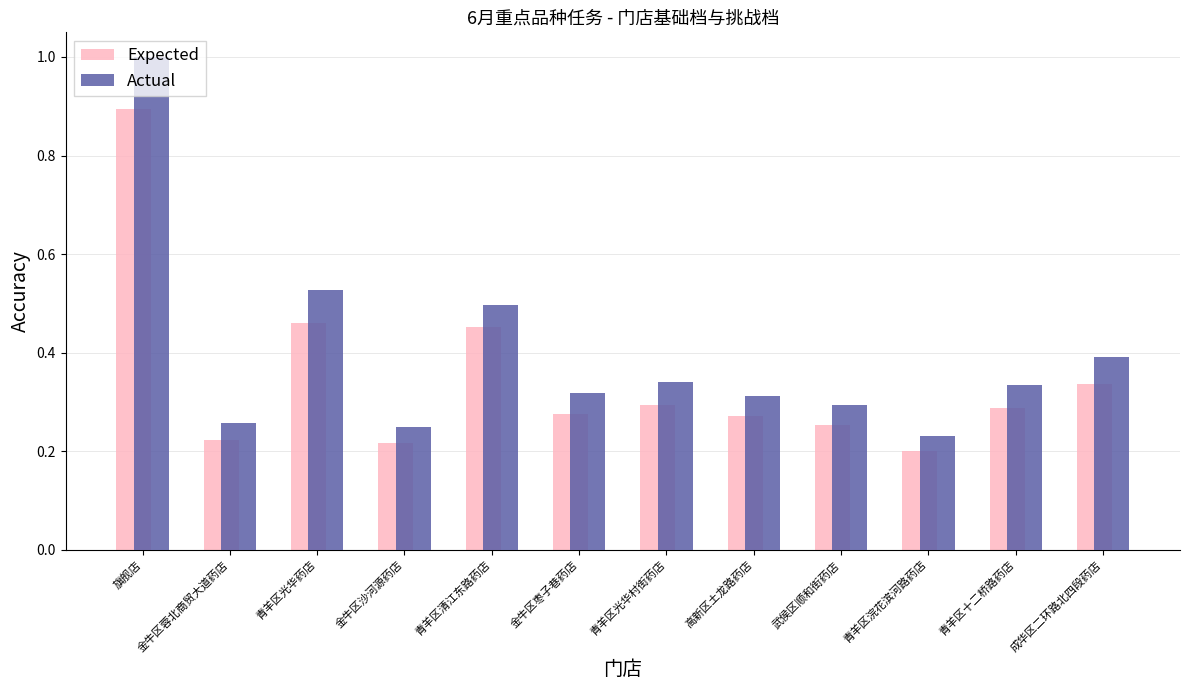

Rank the series by their average value, from lowest to highest.

Expected, Actual